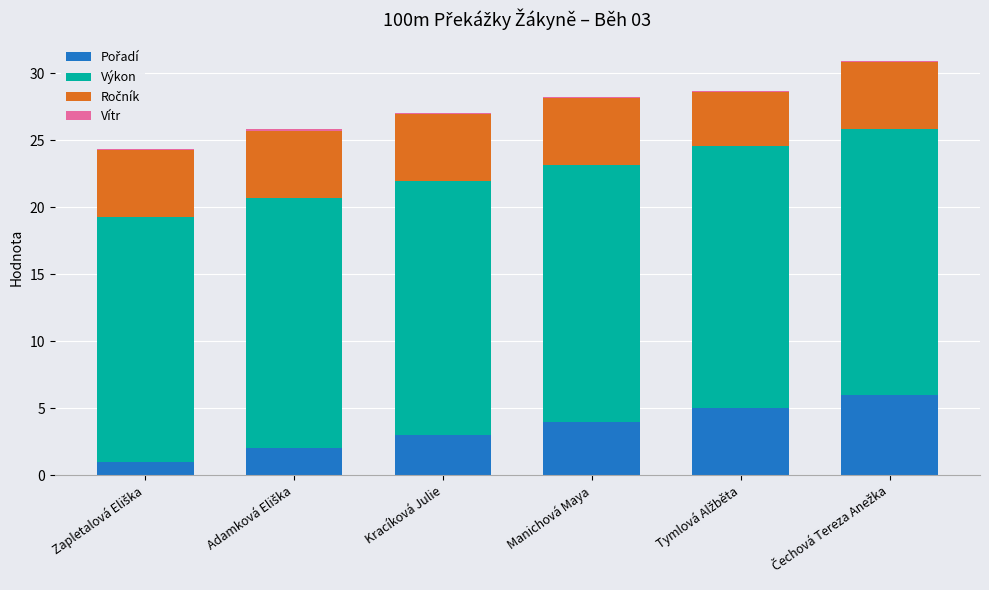

Which series has the largest range (max minus min)?

Pořadí